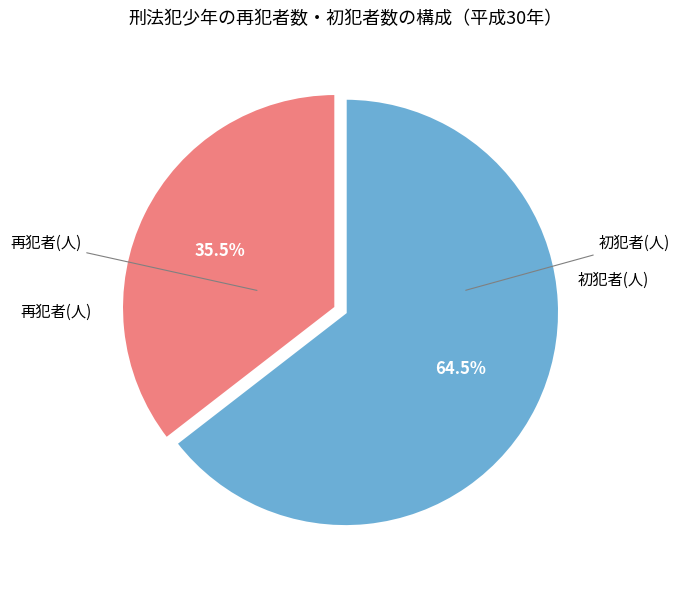

How many slices are in this pie chart?

2